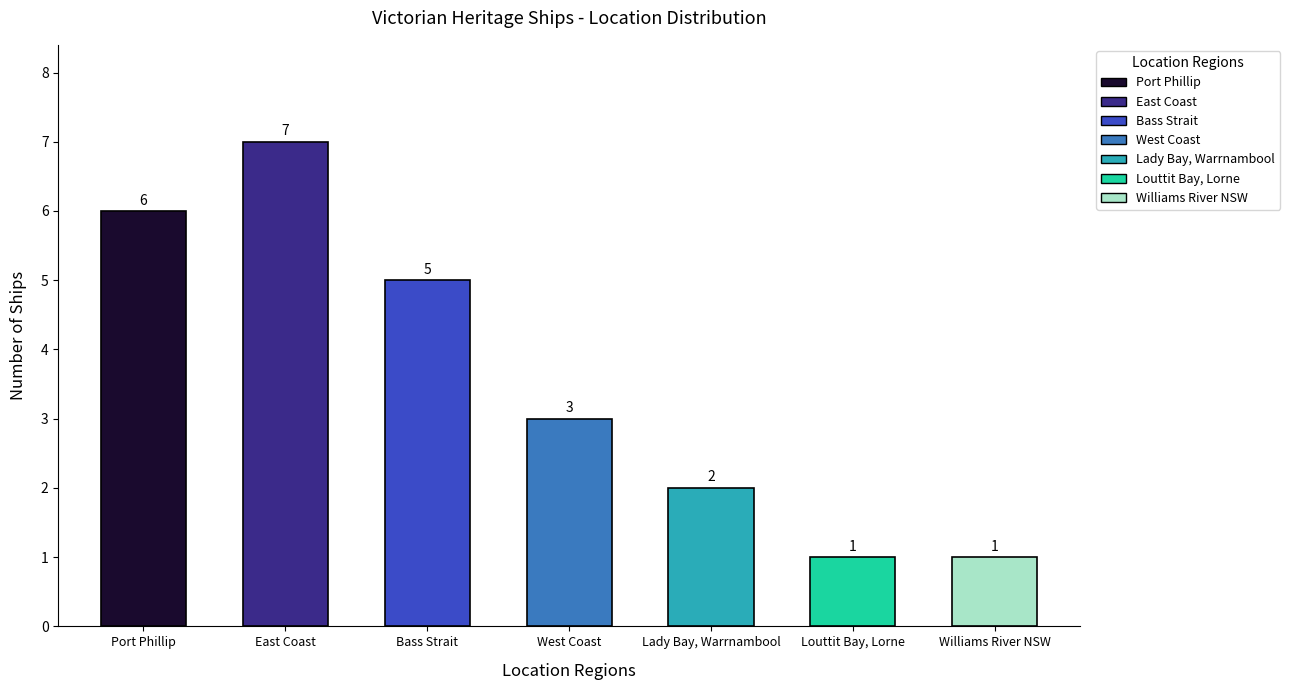

What is the label of the 1st bar from the right?

Williams River NSW